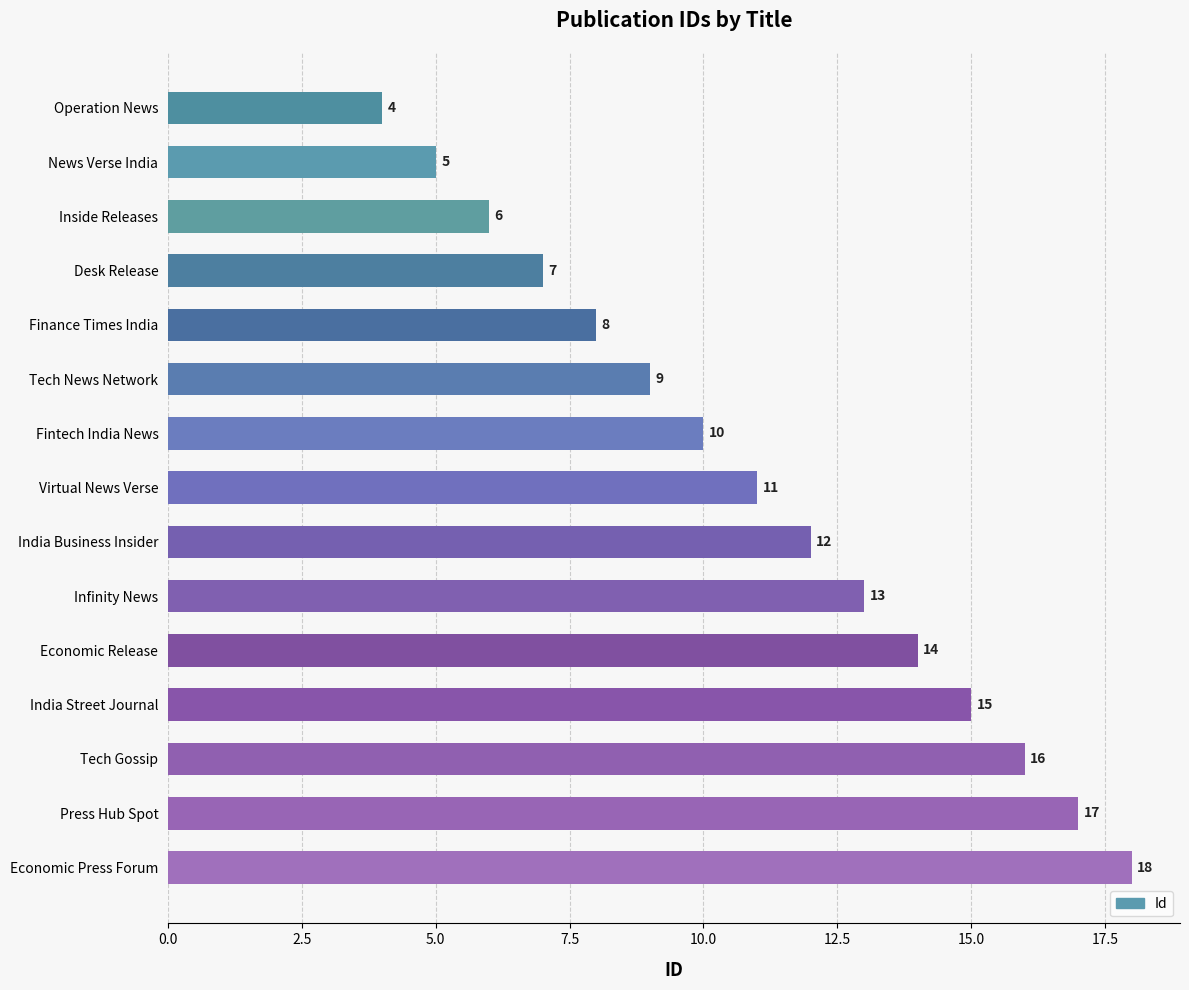

What is the minimum value shown in the chart?

4